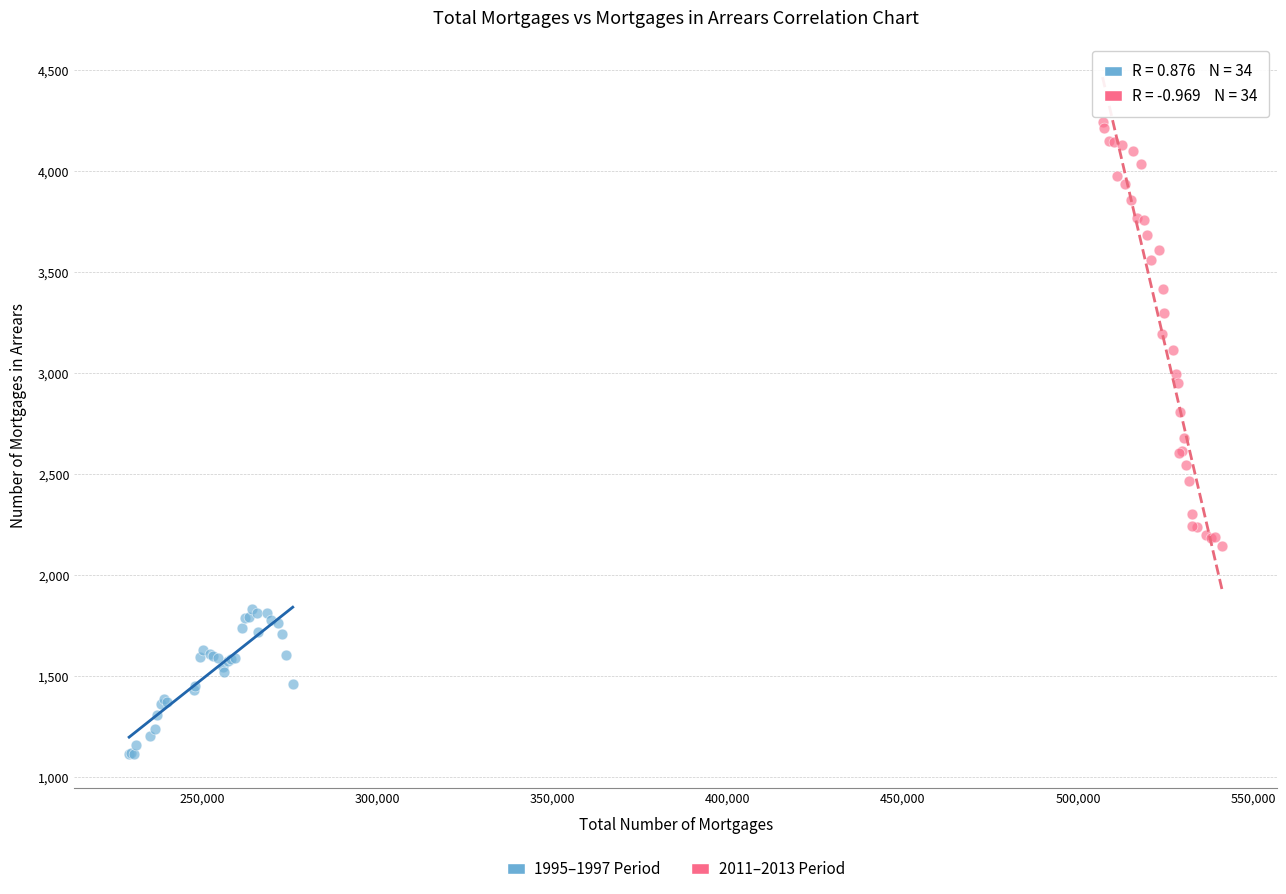

Which series reaches the minimum Y coordinate?

1995–1997 Period